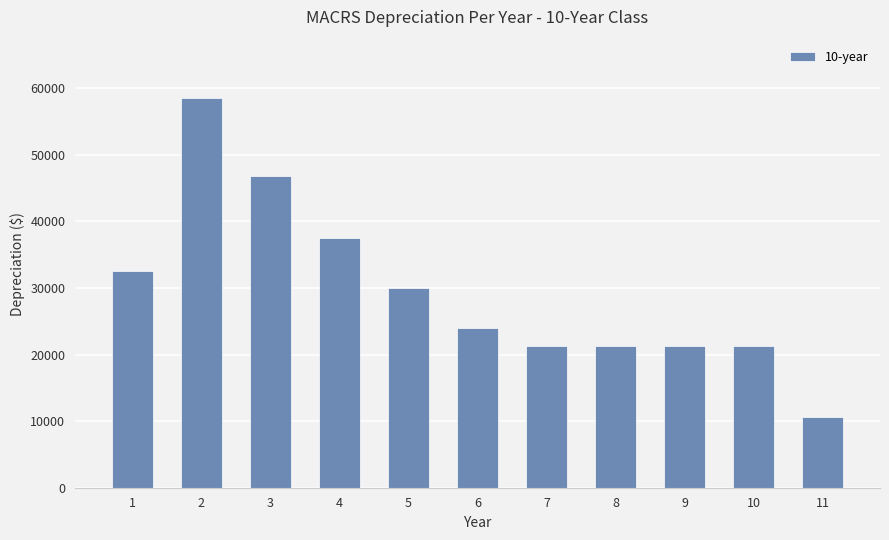

Is it true that the value at 3 is 12300.4?

False